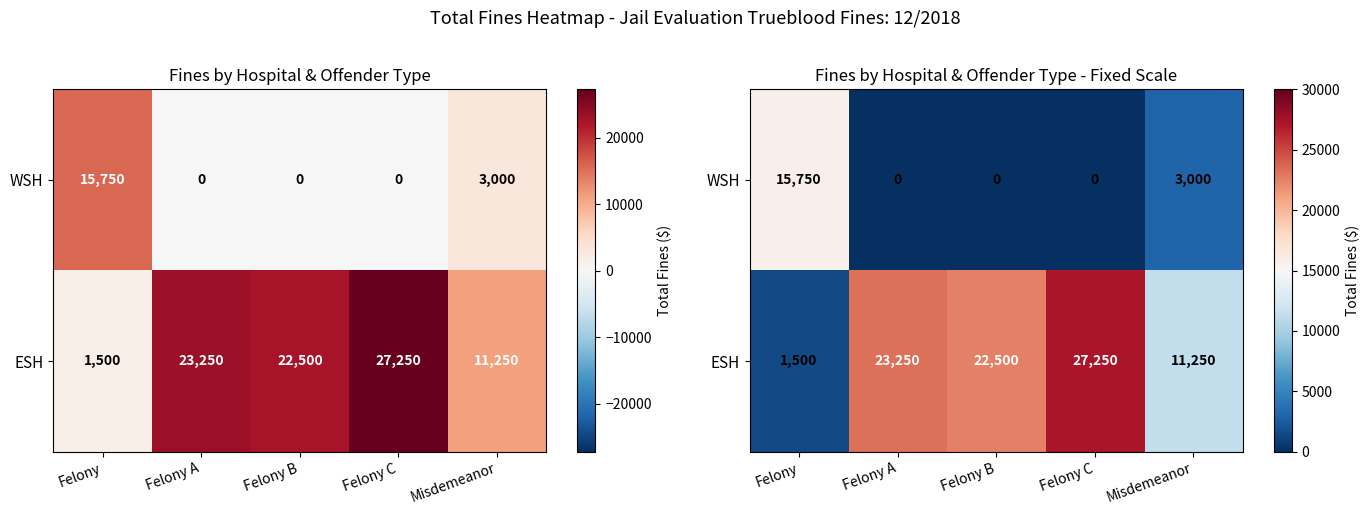

Rank the categories by ESH value from highest to lowest.

Felony C, Felony A, Felony B, Misdemeanor, Felony